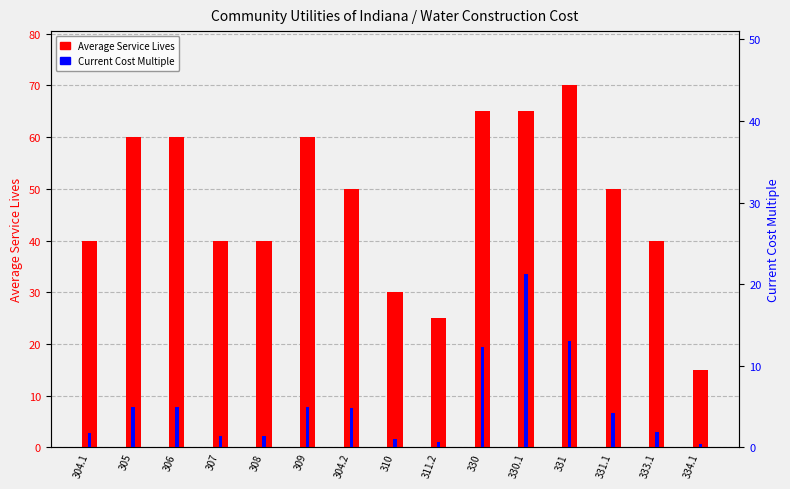

Reading right to left, what are all the values shown in this chart?

Average Service Lives: 15.0	40.0	50.0	70.0	65.0	65.0	25.0	30.0	50.0	60.0	40.0	40.0	60.0	60.0	40.0
Current Cost Multiple: 0.4	1.9	4.2	13.0	21.2	12.3	0.7	1.0	4.8	5.0	1.4	1.4	5.0	5.0	1.8